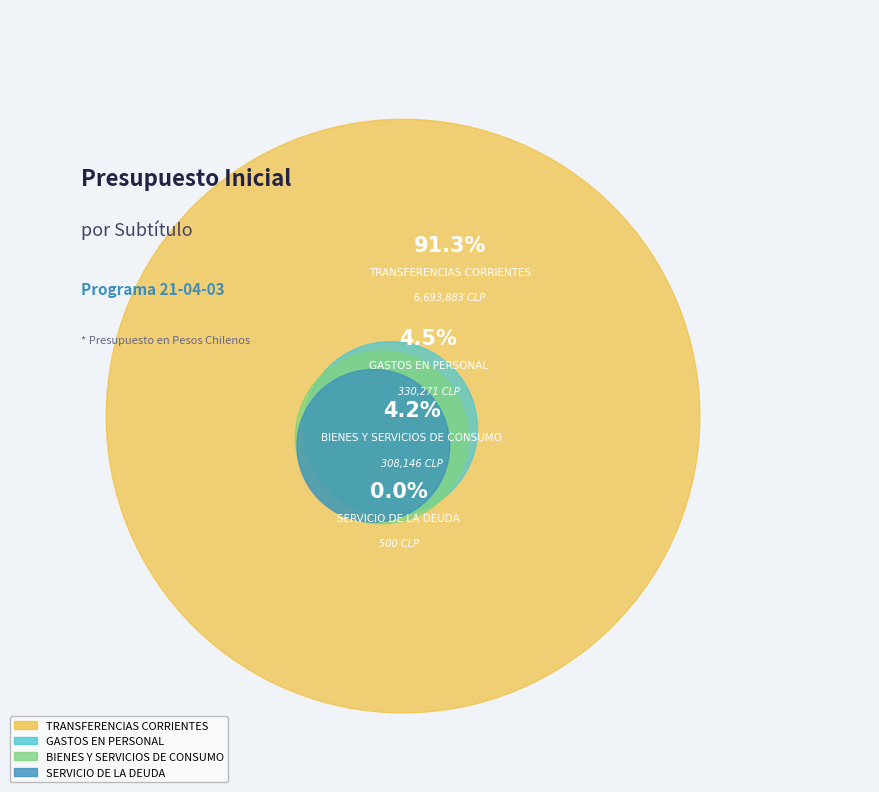

Which category has the biggest portion of the pie?

TRANSFERENCIAS CORRIENTES